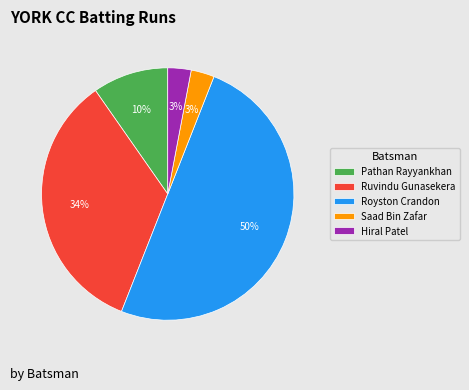

Which slice is the largest?

Royston Crandon